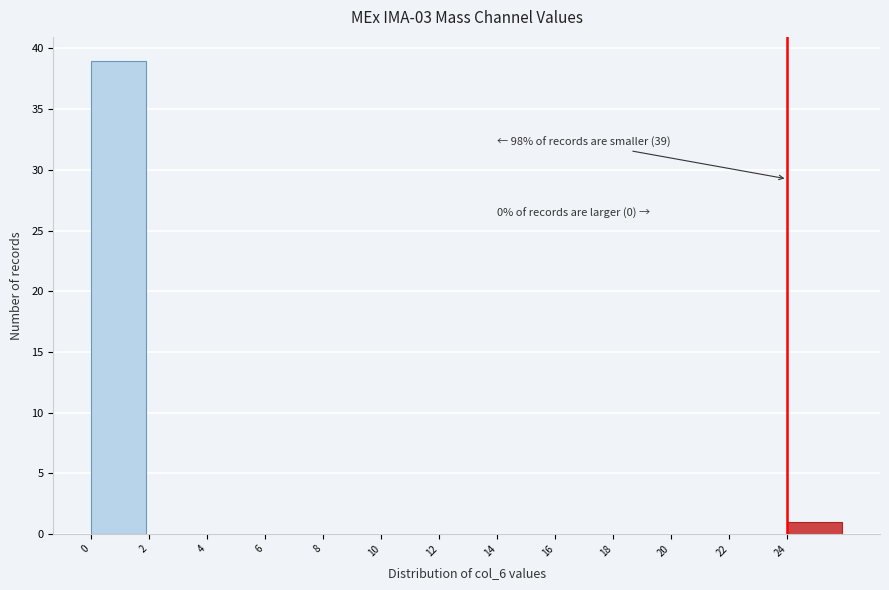

Which range on the x-axis has the tallest bar?

0 to 2